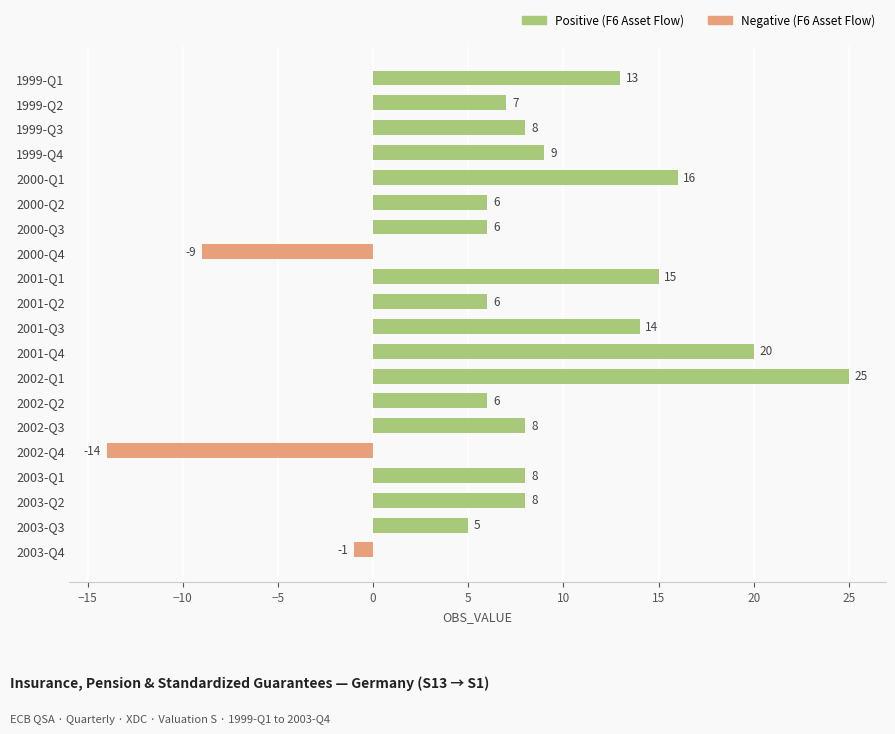

True or false: the data shows 29 at 2001-Q4.

False